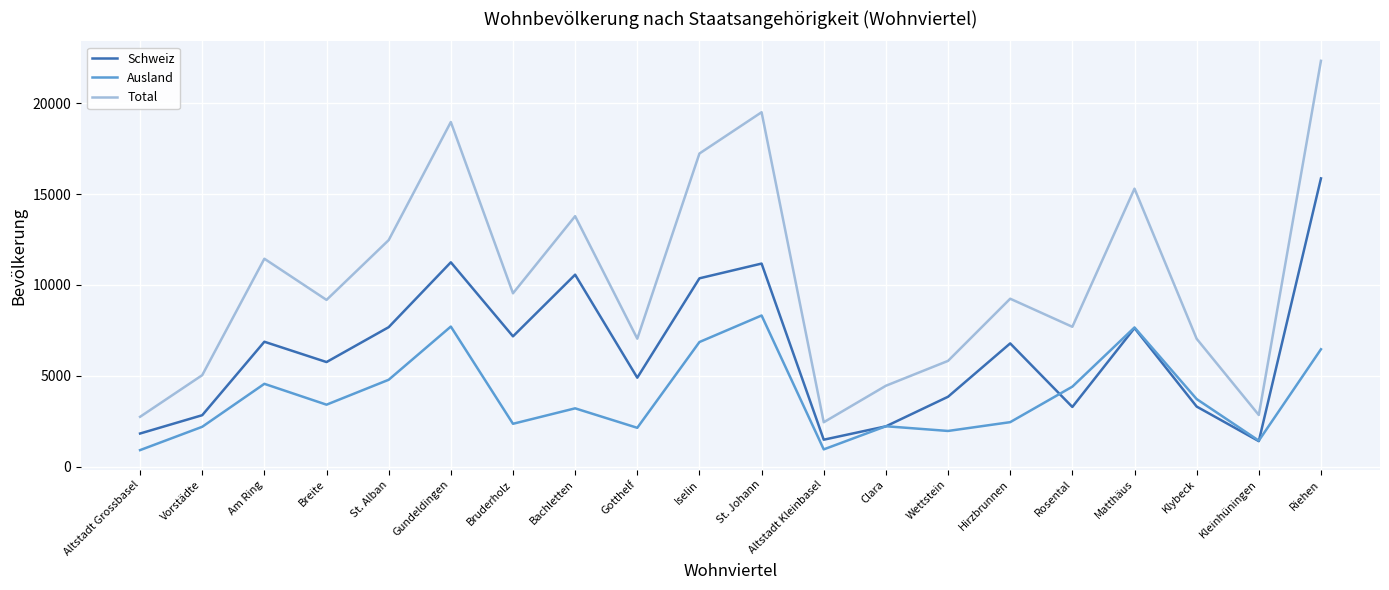

What value does the Schweiz series have at Altstadt Grossbasel?

1832